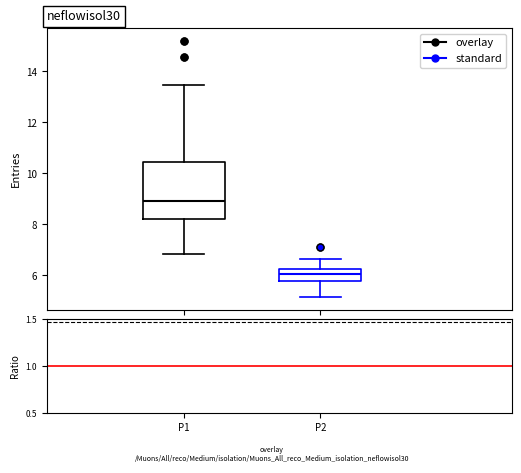

Comparing the boxes themselves (not the whiskers), which one is the tallest?

P1